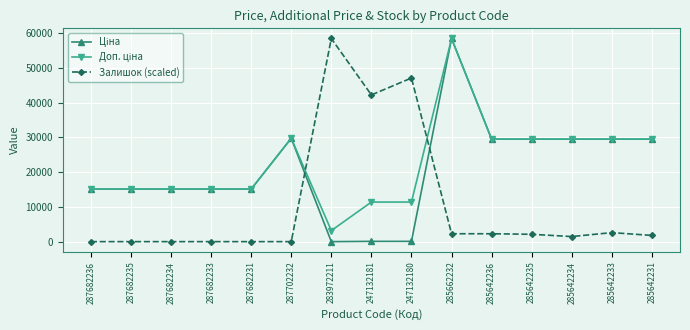

What is the maximum value for Залишок (scaled)?

58426.5